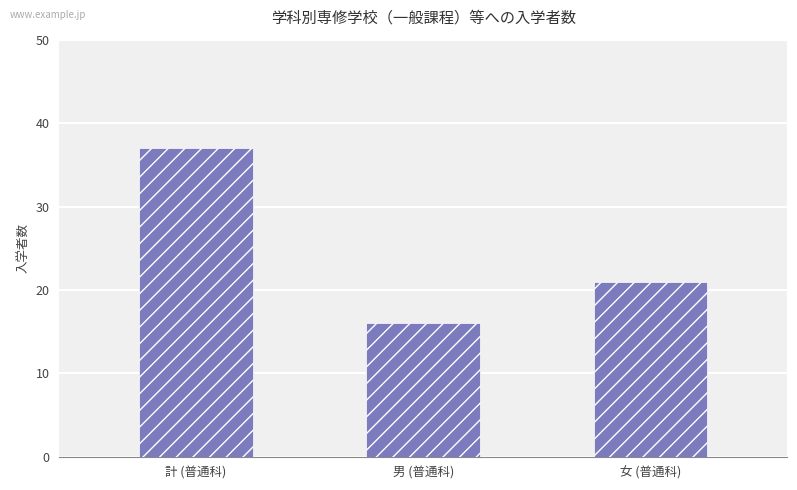

Count the values in the range 16 to 37.

3